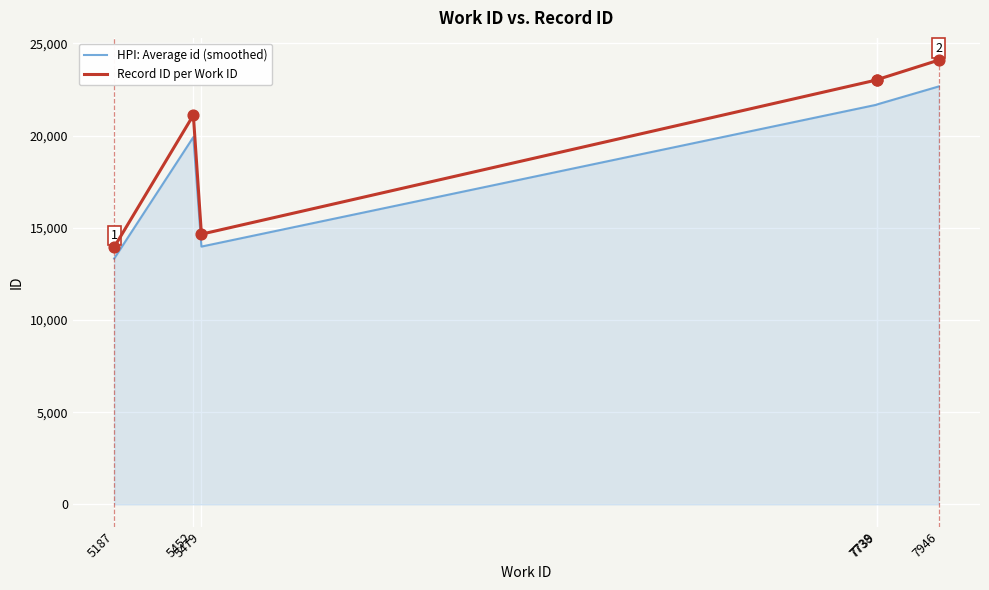

What are all the series names shown in the legend?

HPI: Average id (smoothed), Record ID per Work ID